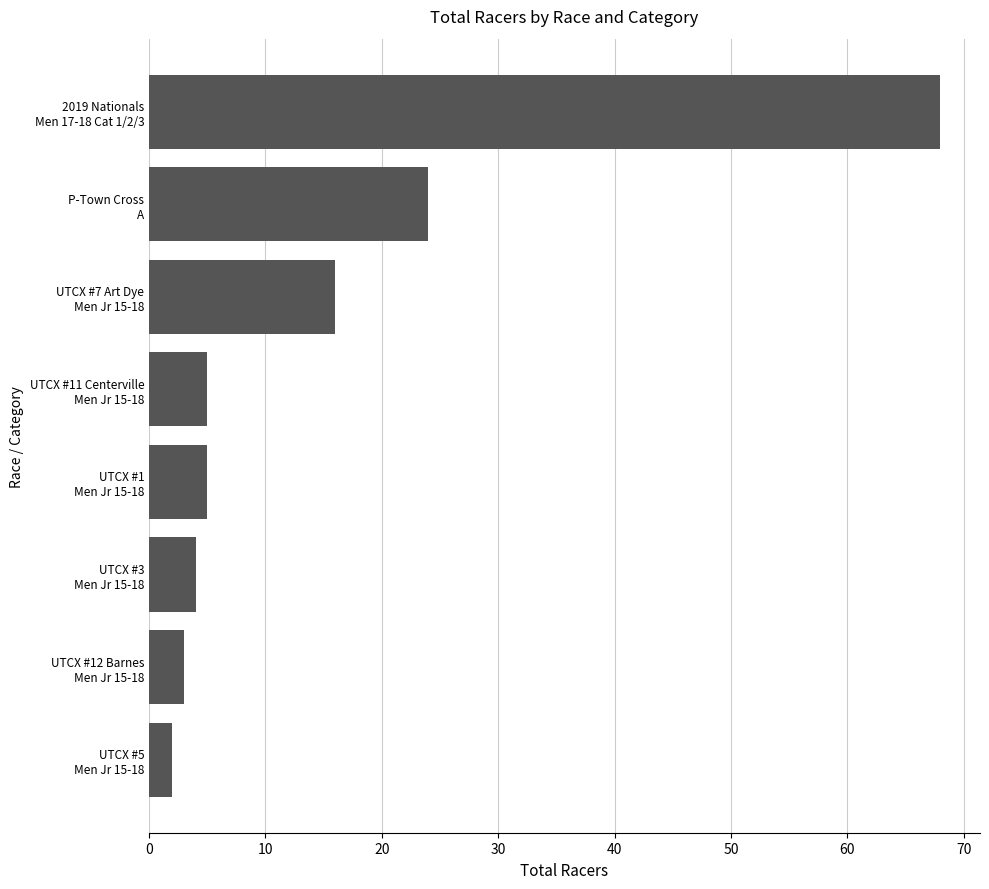

Where is the data nearest to the value 35?

P-Town Cross
A